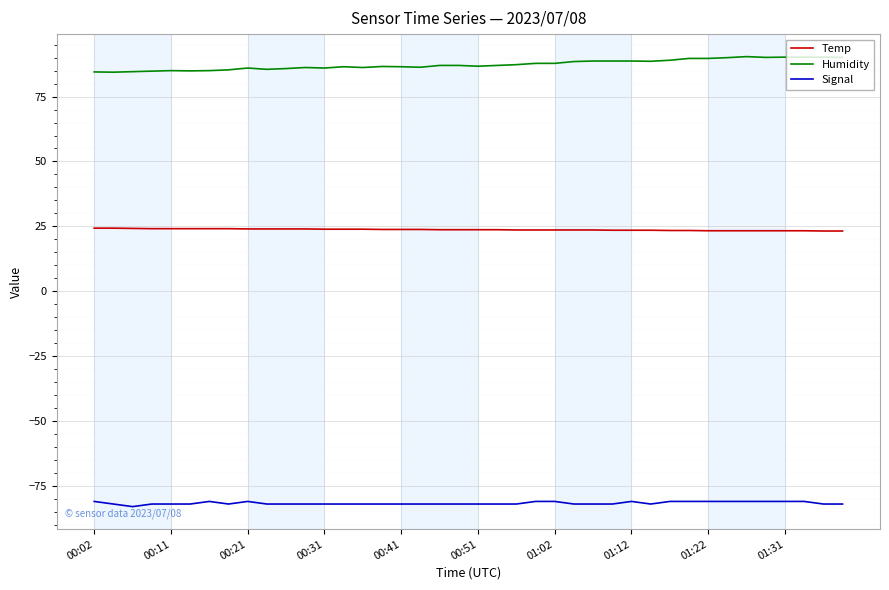

Rank the series by their average value, from highest to lowest.

Humidity, Temp, Signal